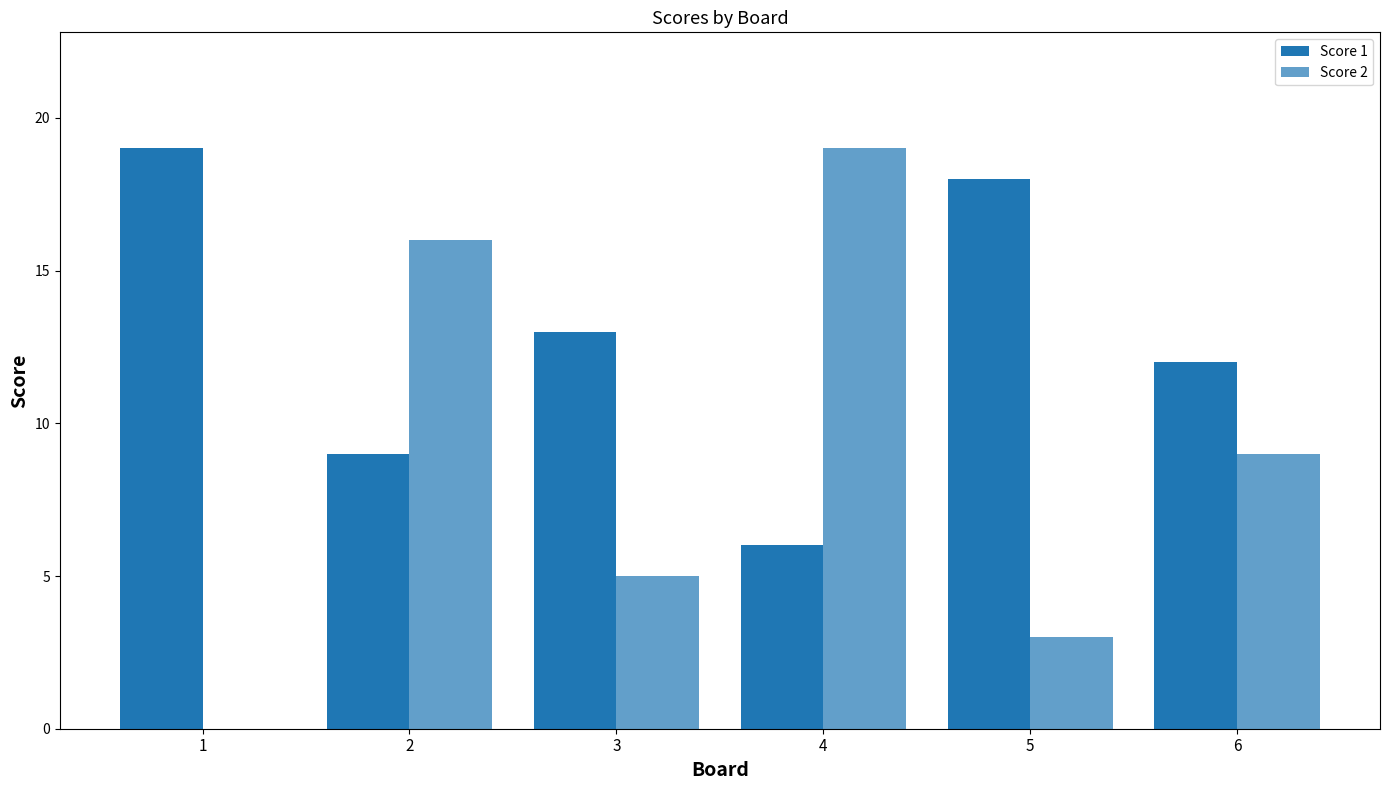

How many series are shown in this chart?

2